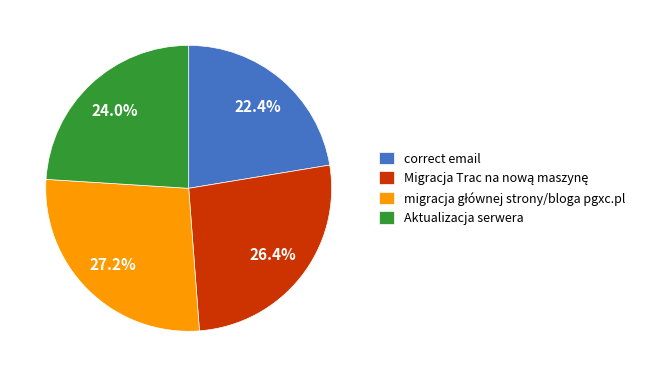

Between correct email and Aktualizacja serwera, which is larger?

Aktualizacja serwera